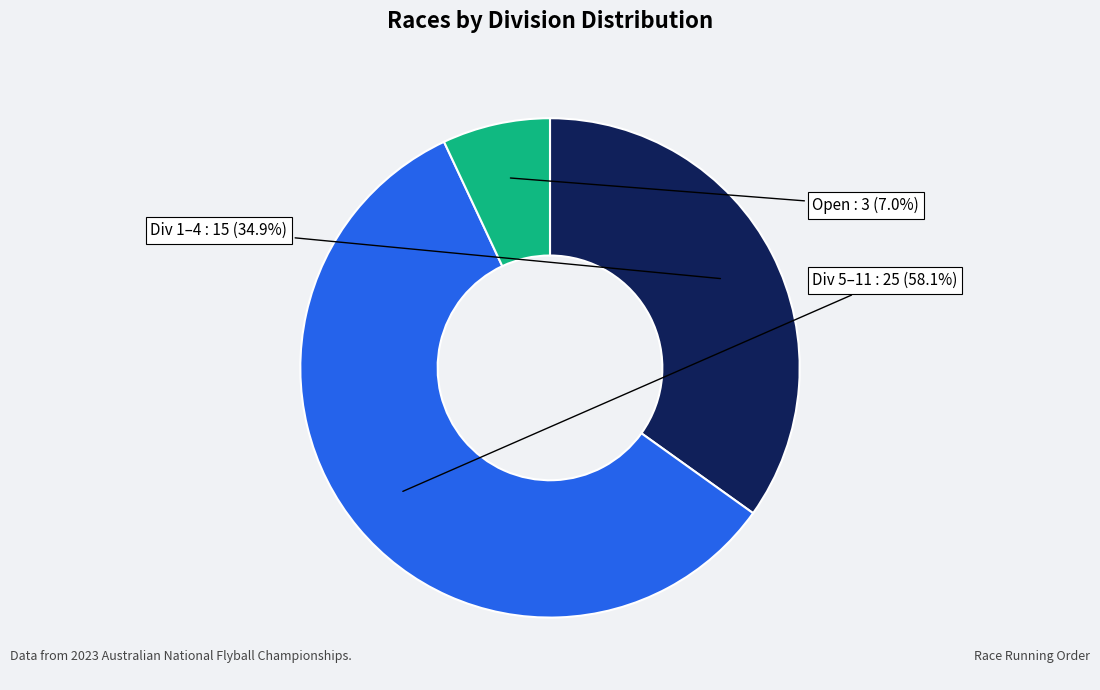

Does any single category account for the majority?

Yes